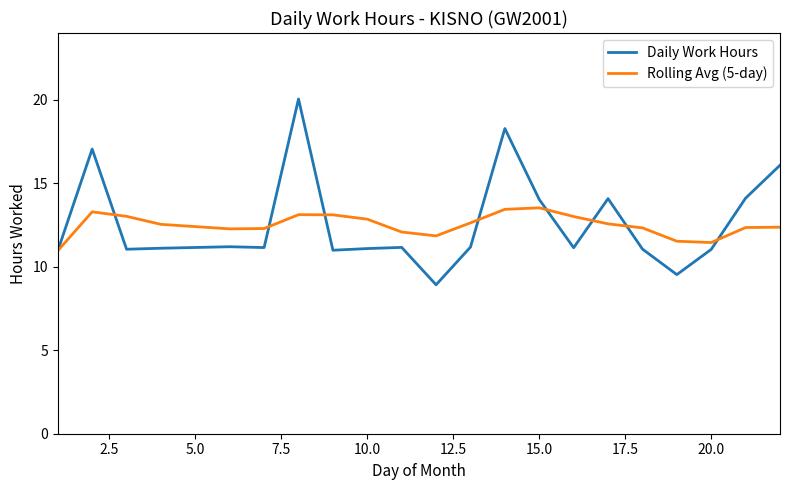

Which series has the widest spread of values?

Daily Work Hours